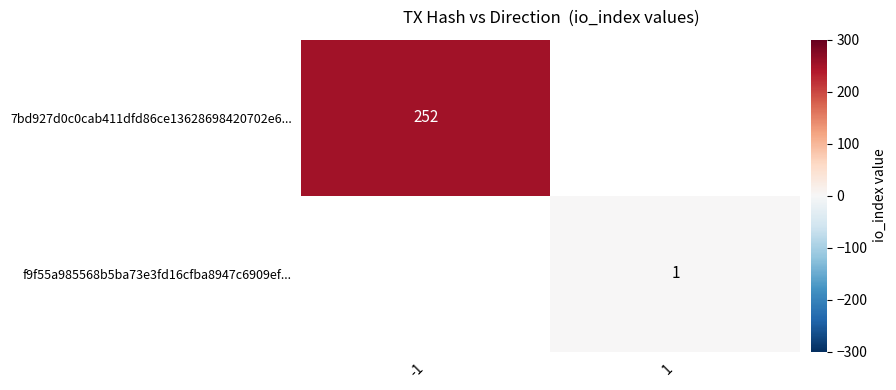

Is the value of f9f55a985568b5ba73e3fd16cfba8947c6909ef... at 1 greater than the value of 7bd927d0c0cab411dfd86ce13628698420702e6... at -1?

No